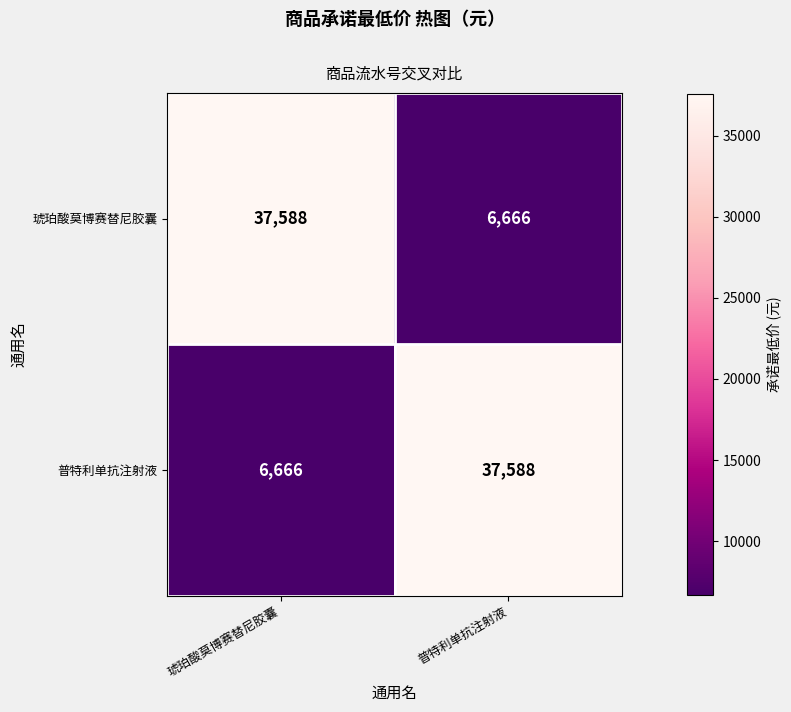

List the labels in order of 琥珀酸莫博赛替尼胶囊 value, largest first.

琥珀酸莫博赛替尼胶囊, 普特利单抗注射液